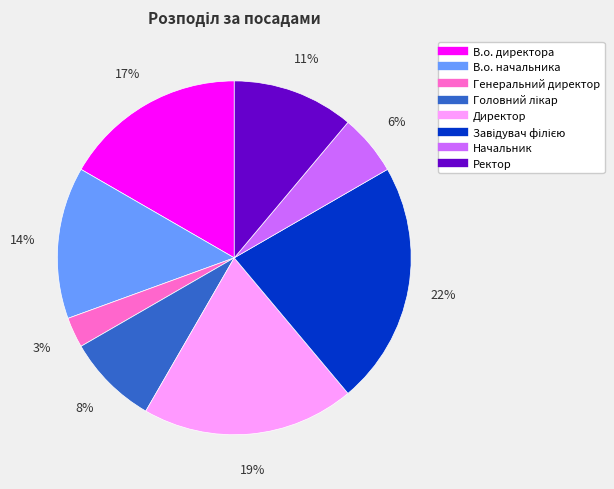

Is there a majority slice in this chart?

No